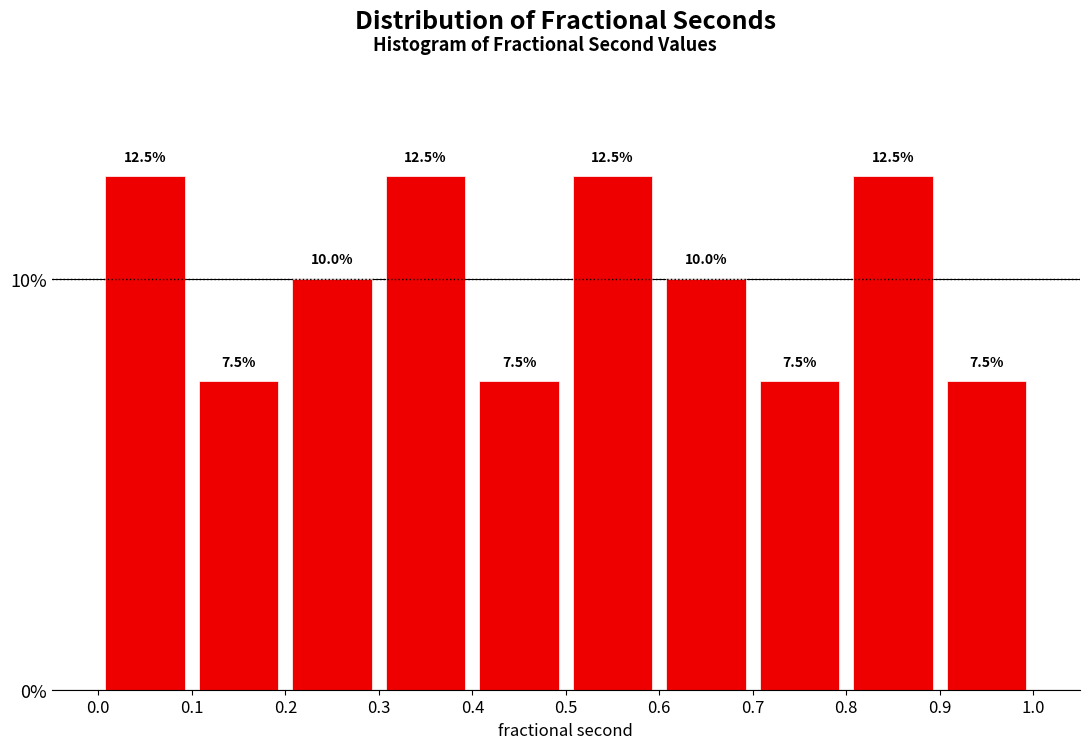

How tall is the bar that spans 0.2 to 0.3 on the x-axis?

10.0